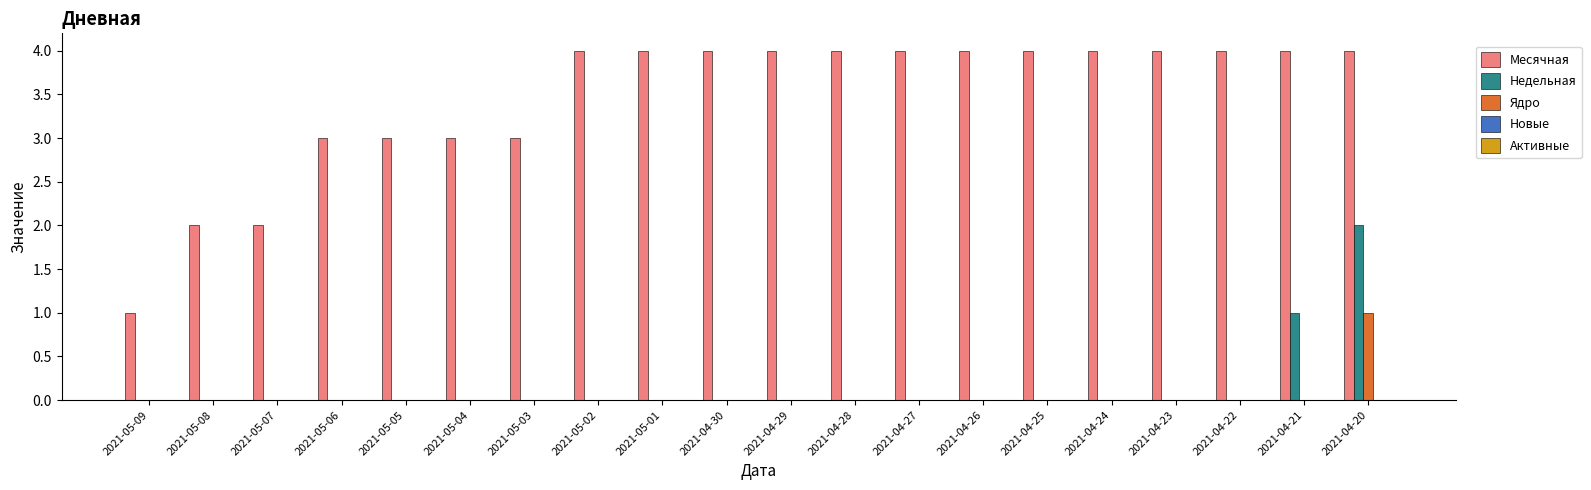

Which series changed the most between 2021-05-07 and 2021-04-30?

Месячная